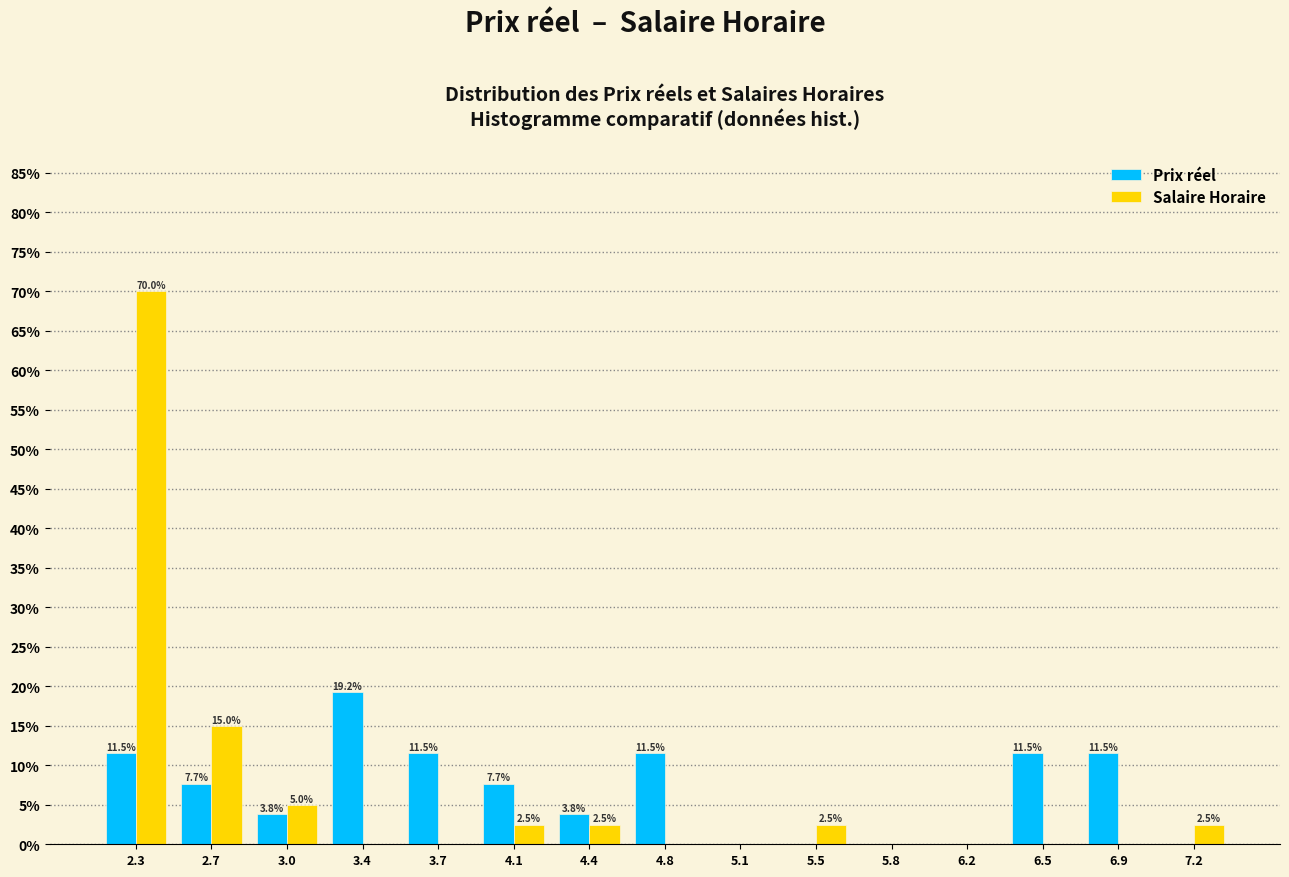

Reading left to right, what are all the values shown in this chart?

Prix réel: 2.3=11.5	2.7=7.7	3.0=3.8	3.4=19.2	3.7=11.5	4.1=7.7	4.4=3.8	4.8=11.5	5.1=0.0	5.5=0.0	5.8=0.0	6.2=0.0	6.5=11.5	6.9=11.5	7.2=0.0
Salaire Horaire: 2.3=70.0	2.7=15.0	3.0=5.0	3.4=0.0	3.7=0.0	4.1=2.5	4.4=2.5	4.8=0.0	5.1=0.0	5.5=2.5	5.8=0.0	6.2=0.0	6.5=0.0	6.9=0.0	7.2=2.5